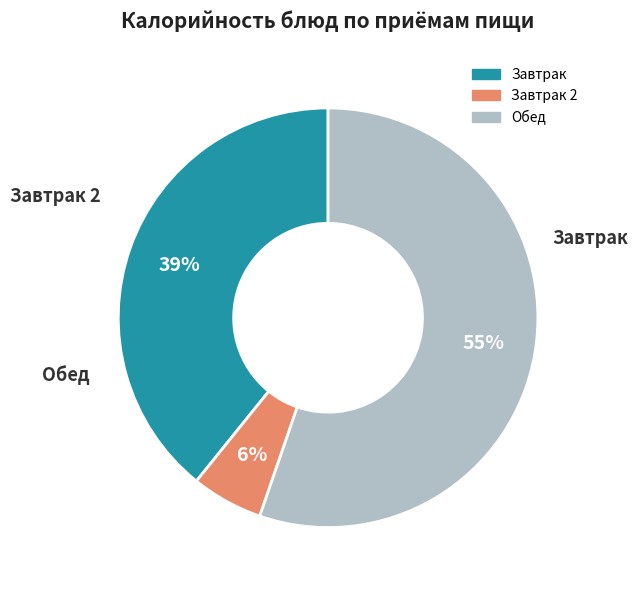

To the nearest percent, what is the average slice percentage?

33%